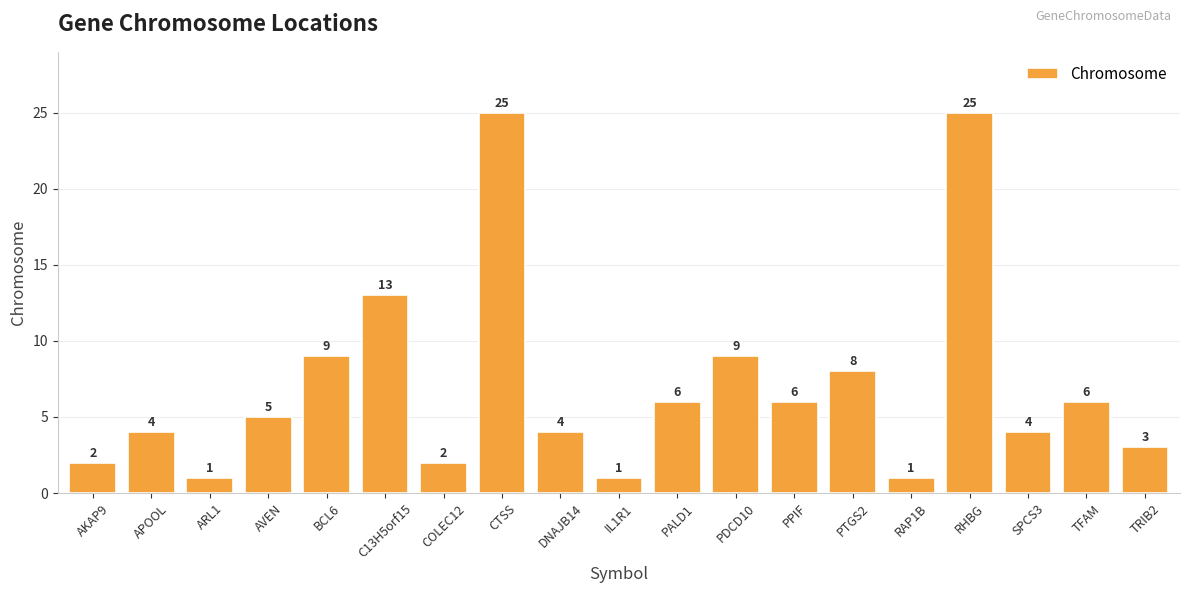

What position from the right is TFAM?

2